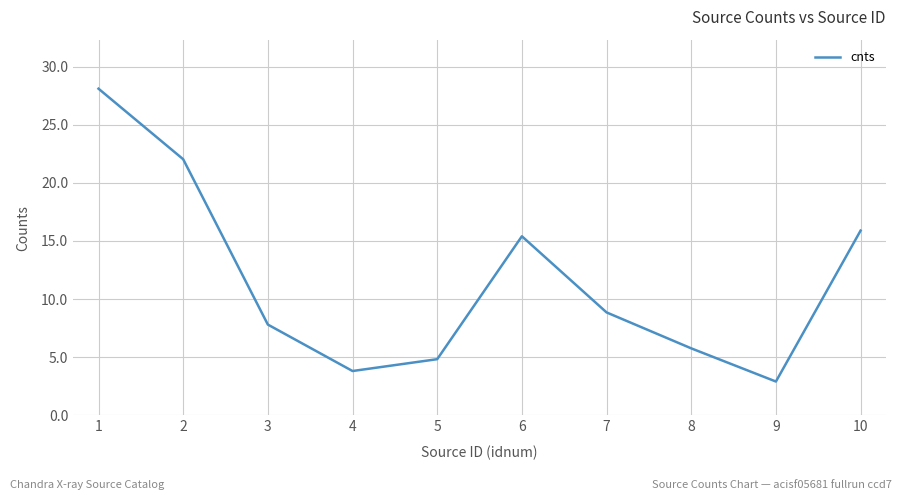

How many series are shown in this chart?

1